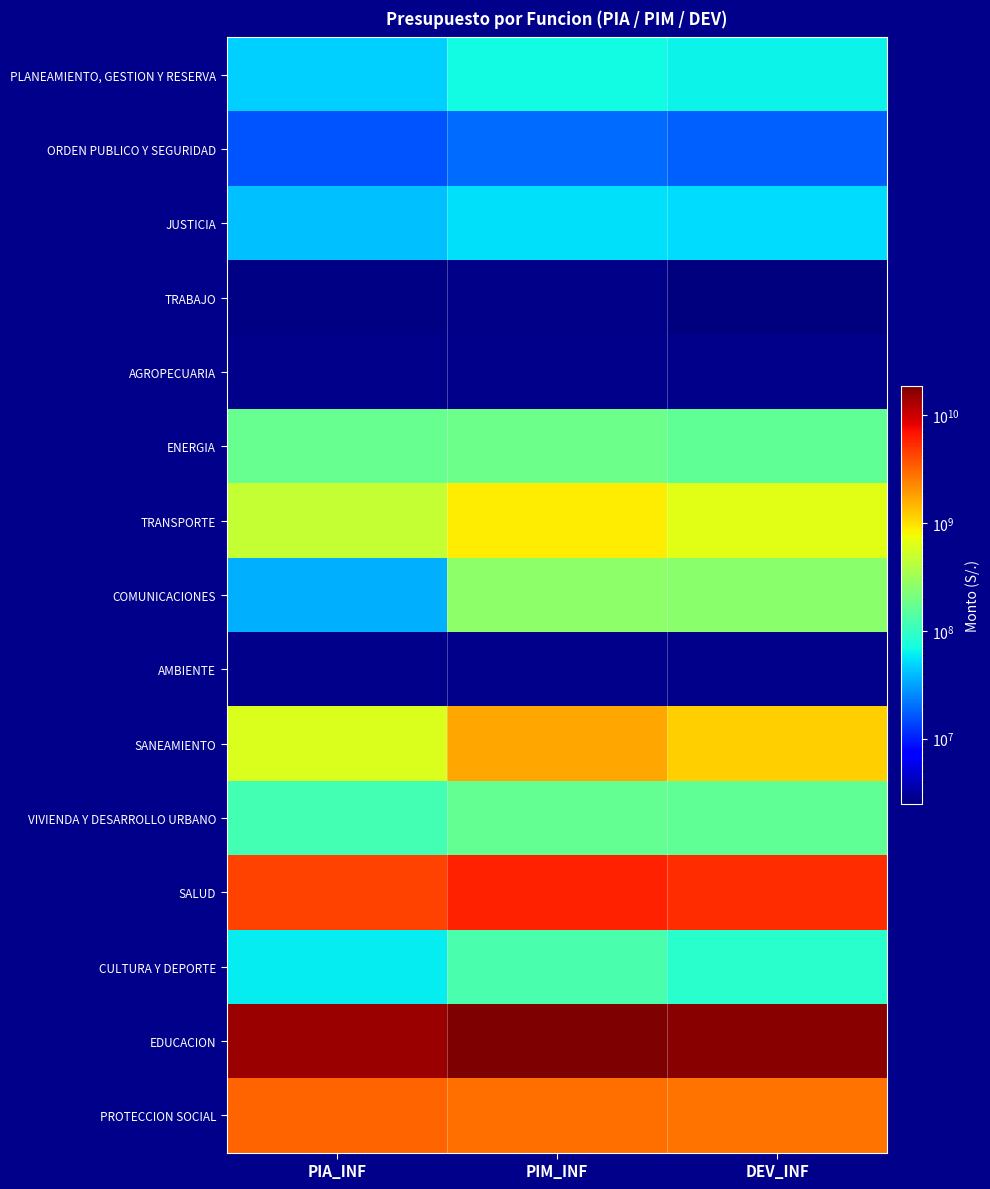

What is the spread (max minus min) of values at DEV_INF?

17164344921.6